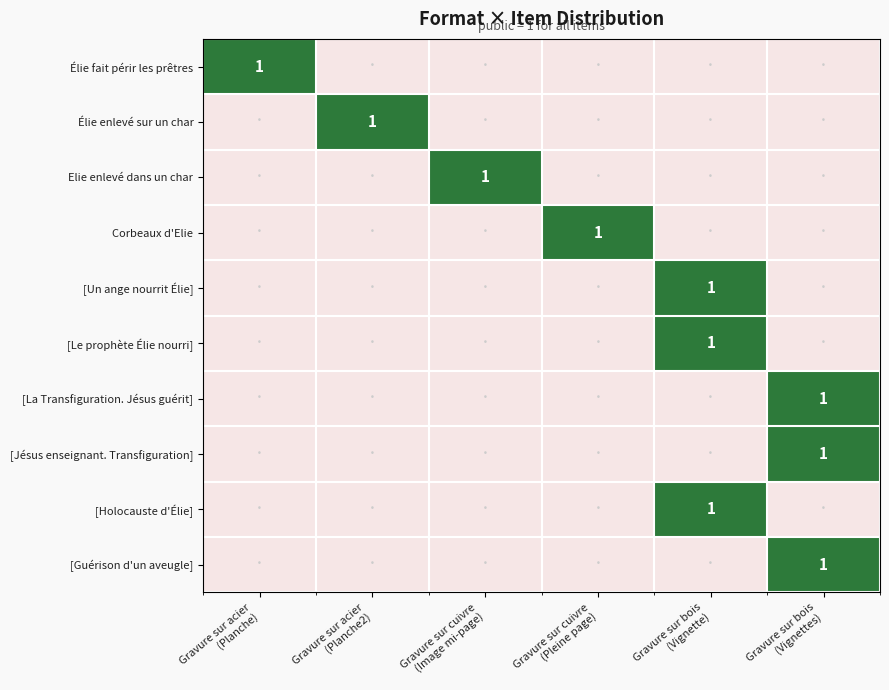

Is the value of [Jésus enseignant. Transfiguration] at Gravure sur cuivre (Image mi-page) greater than the value of Élie enlevé sur un char at Gravure sur cuivre (Pleine page)?

No